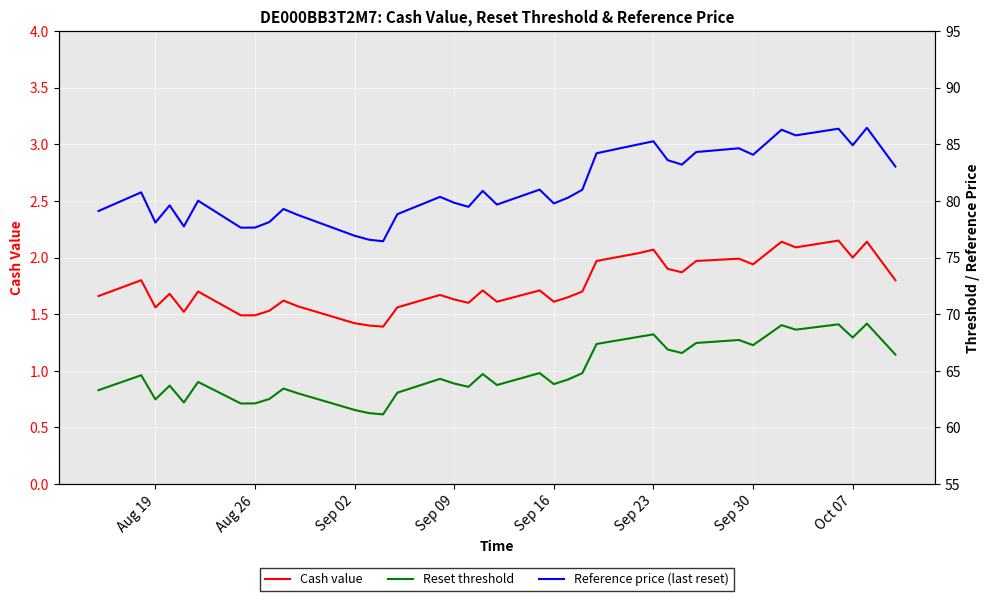

What is the difference between the maximum and minimum values in the Reset threshold series?

8.0